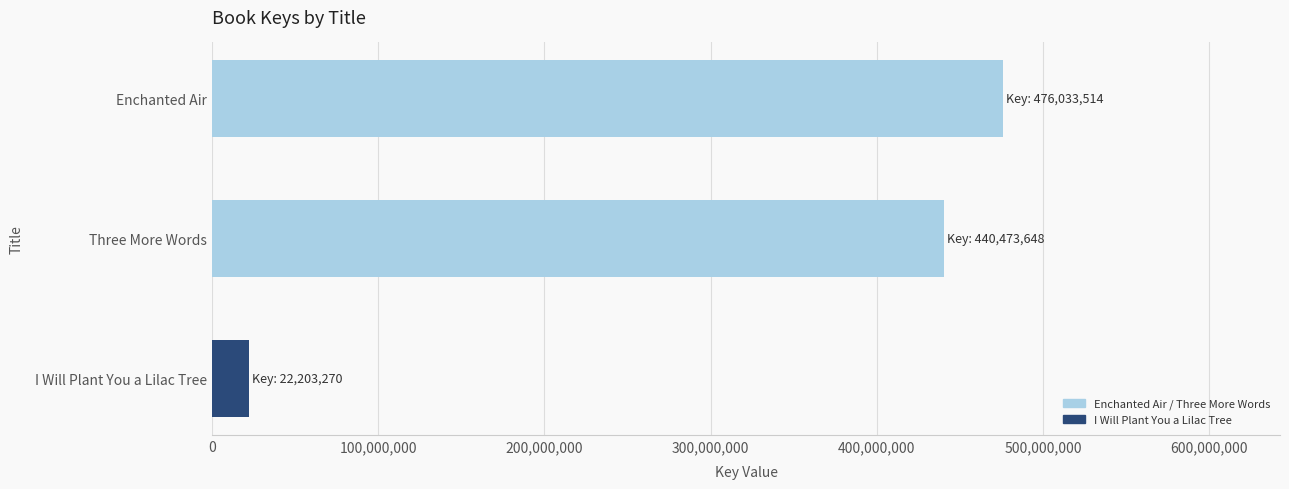

Rank the categories by value from highest to lowest.

Enchanted Air, Three More Words, I Will Plant You a Lilac Tree